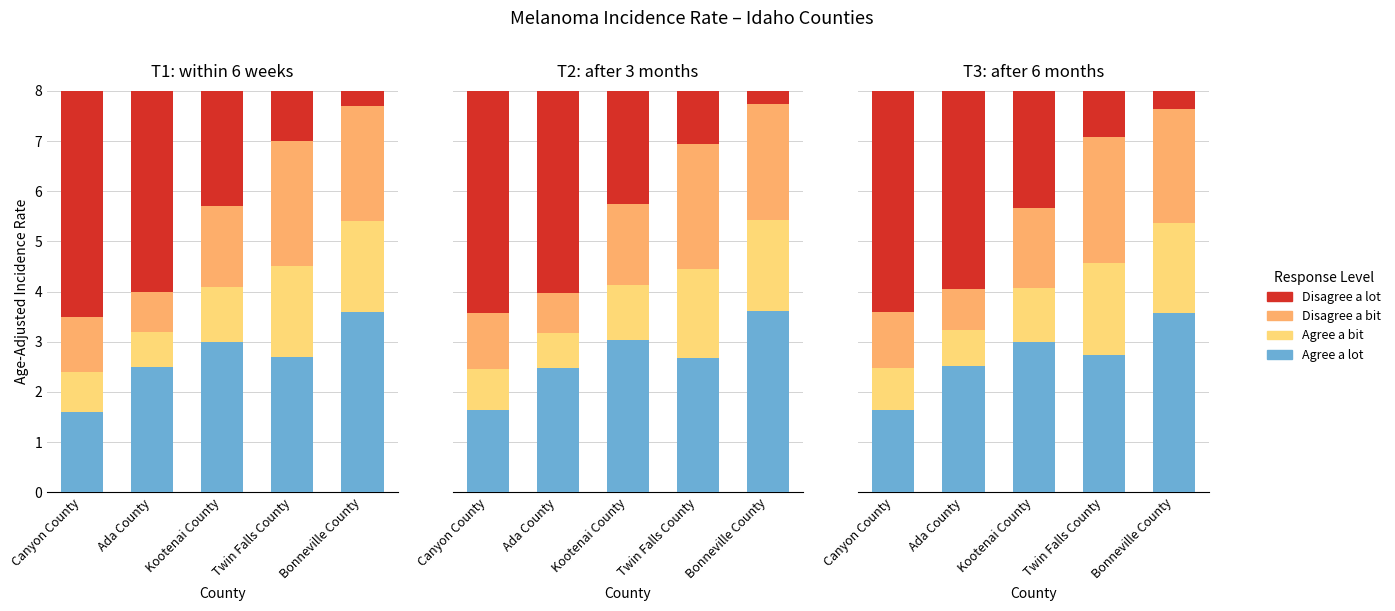

Is it true that Agree a bit equals 3.2 at Twin Falls County?

False